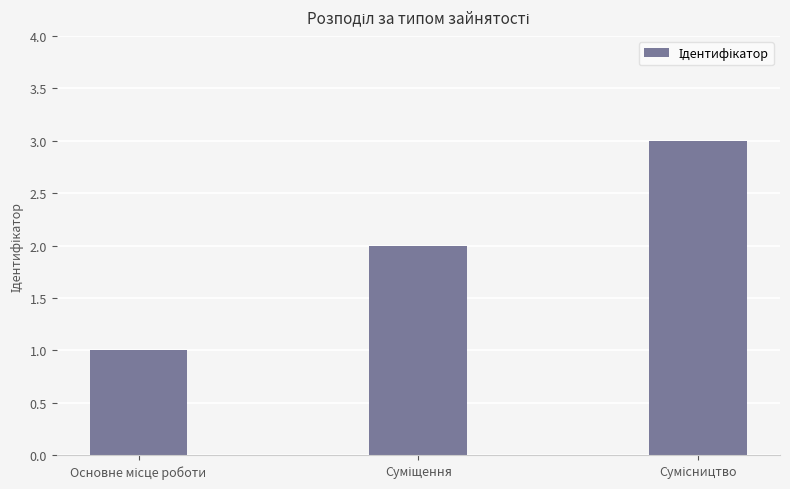

How many data points are less than 2?

1